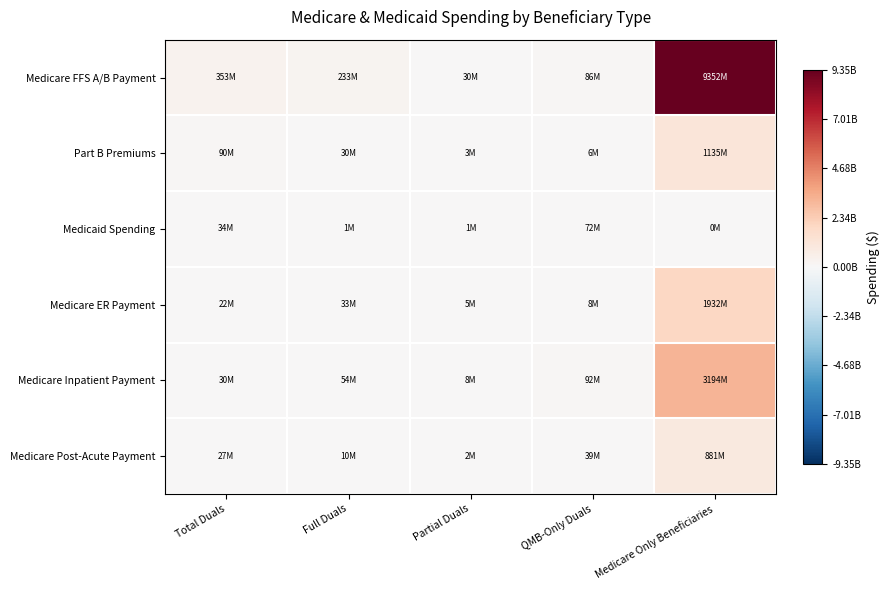

At how many categories does at least one series exceed 1951547874?

1